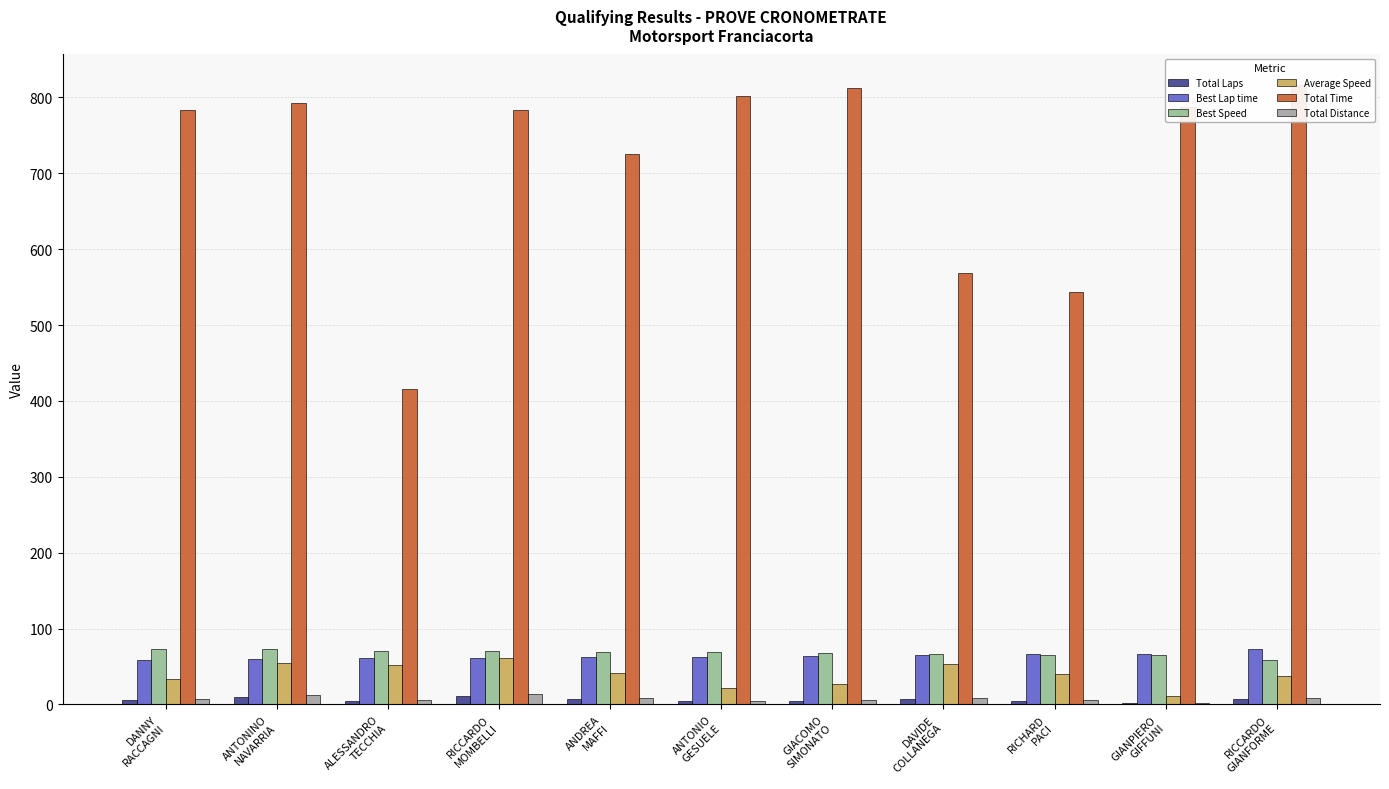

At which label does Average Speed first exceed 39?

ANTONINO
NAVARRIA